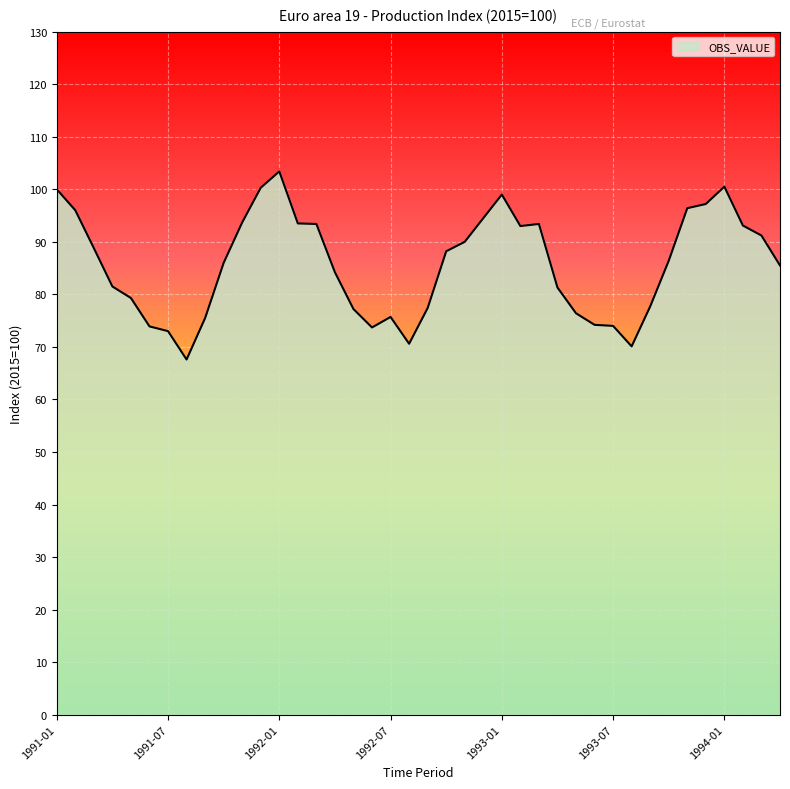

What is the minimum value shown in the chart?

67.6